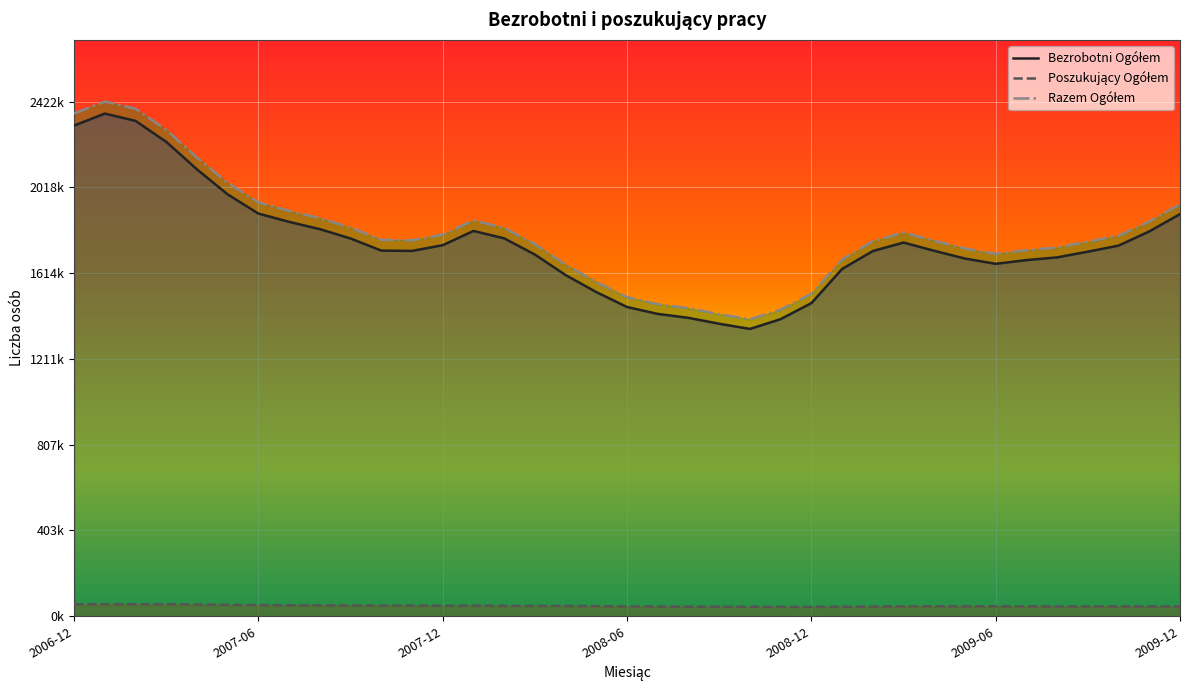

What is the average value of the Razem Ogółem series?

1802466